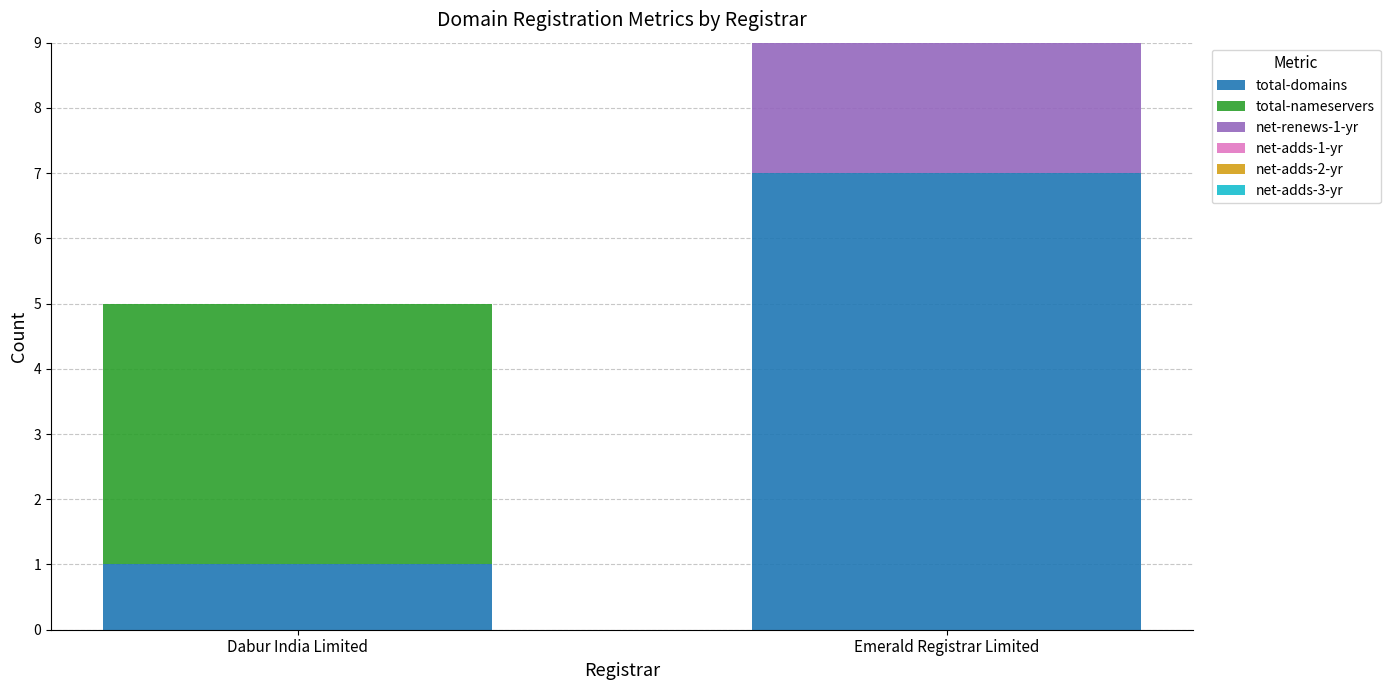

True or false: total-domains has a value of 1 at Dabur India Limited.

True